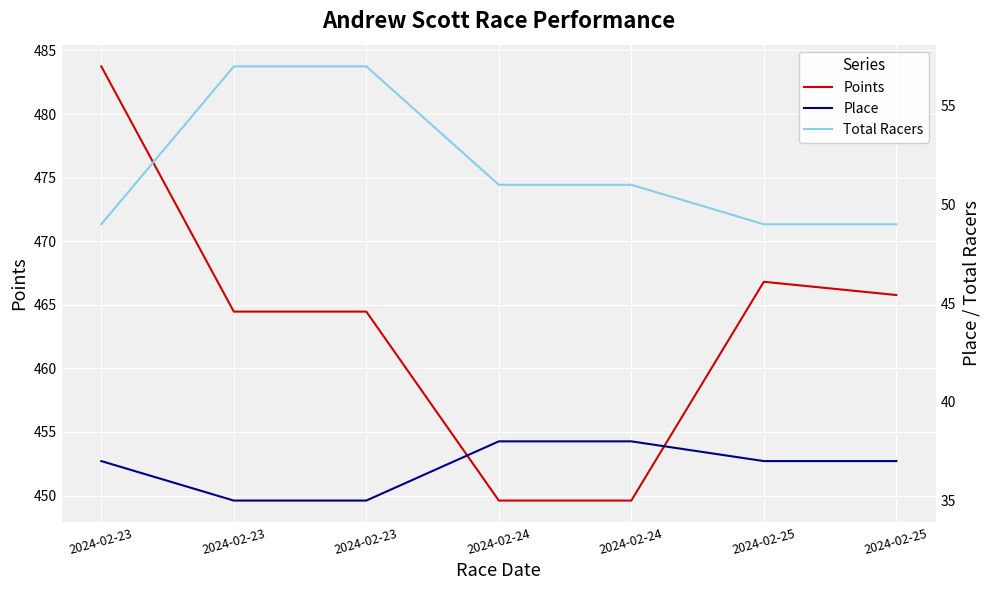

Reading right to left, transcribe all the data shown in this chart.

Points: 2024-02-25=465.8	2024-02-25=466.8	2024-02-24=449.6	2024-02-24=449.6	2024-02-23=464.5	2024-02-23=464.5	2024-02-23=483.8
Place: 2024-02-25=37.0	2024-02-25=37.0	2024-02-24=38.0	2024-02-24=38.0	2024-02-23=35.0	2024-02-23=35.0	2024-02-23=37.0
Total Racers: 2024-02-25=49.0	2024-02-25=49.0	2024-02-24=51.0	2024-02-24=51.0	2024-02-23=57.0	2024-02-23=57.0	2024-02-23=49.0